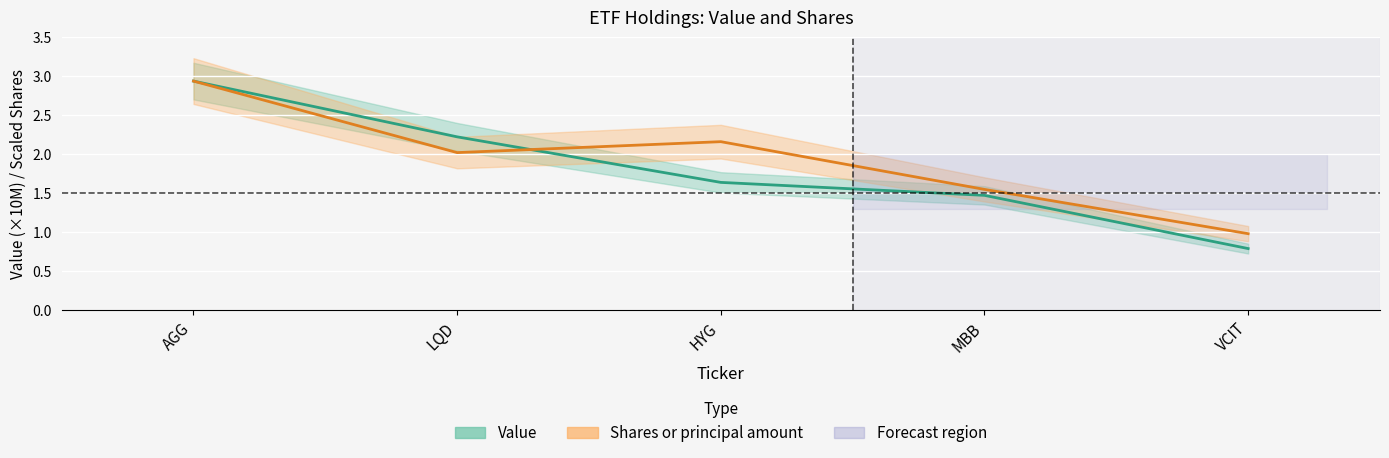

How many lines are shown in the chart?

2